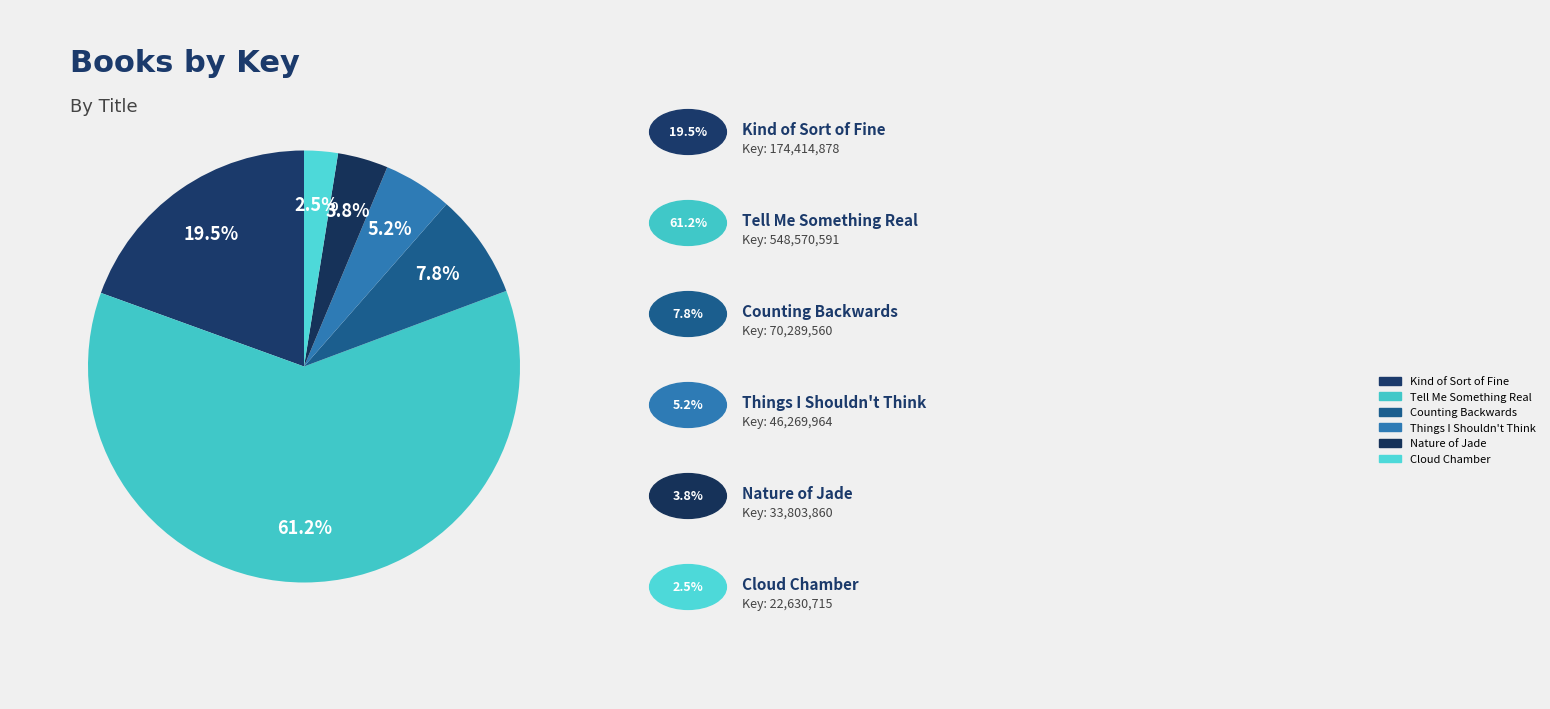

To the nearest percent, what is the difference between the Tell Me Something Real and Cloud Chamber slice percentages?

59%